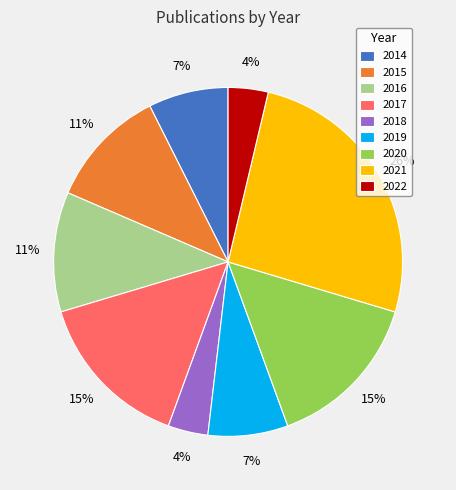

To the nearest percent, what is the difference between the 2017 and 2016 slice percentages?

4%